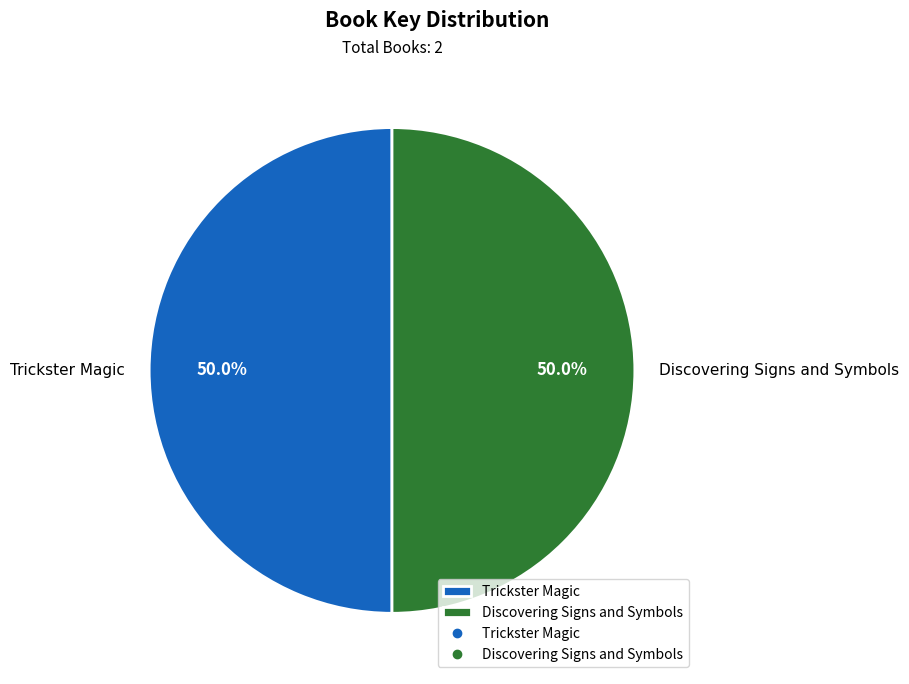

To the nearest percent, what percentage of the pie is Discovering Signs and Symbols?

50%